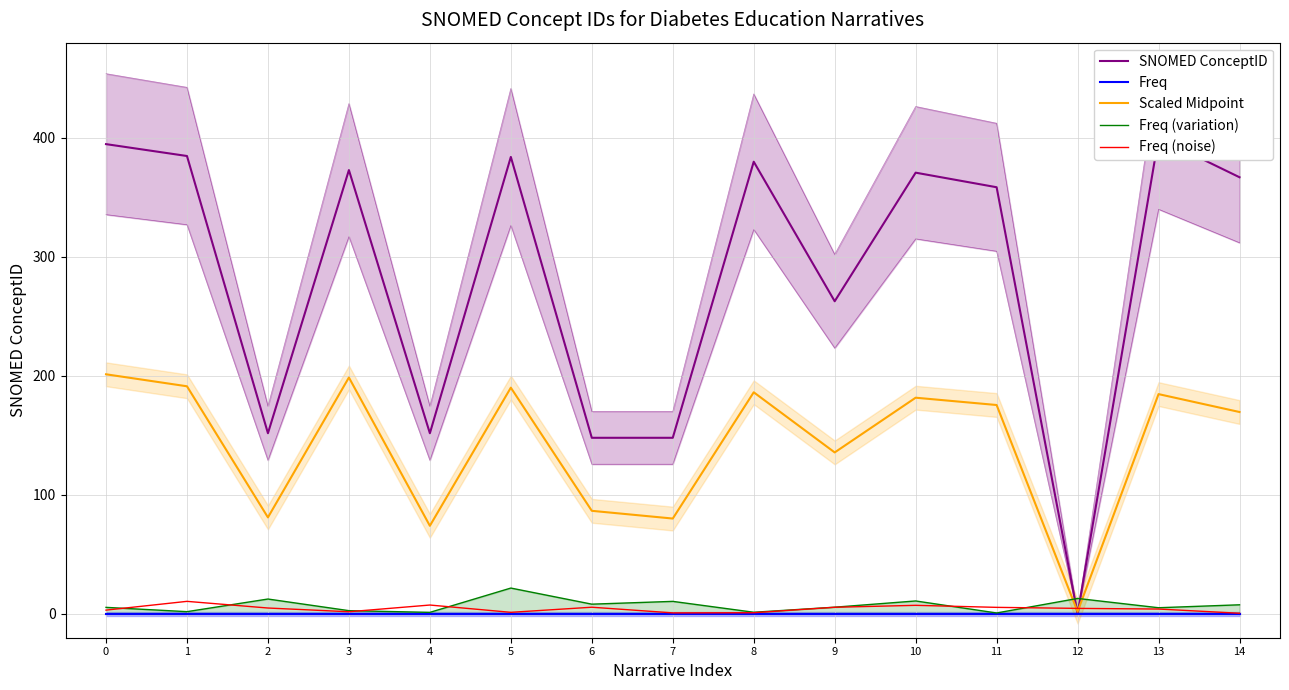

At 1, list the series in order from smallest to largest.

Freq, Freq (variation), Freq (noise), Scaled Midpoint, SNOMED ConceptID